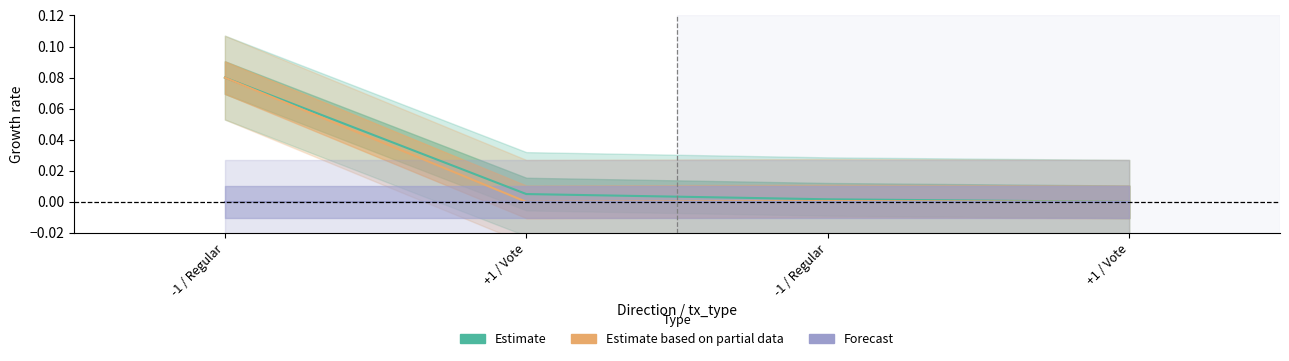

Reading right to left, list all the values displayed in this chart.

Estimate: +1 / Vote=0.0	-1 / Regular=0.0	+1 / Vote=0.0	-1 / Regular=0.1
Estimate based on partial data: +1 / Vote=0.0	-1 / Regular=0.0	+1 / Vote=0.0	-1 / Regular=0.1